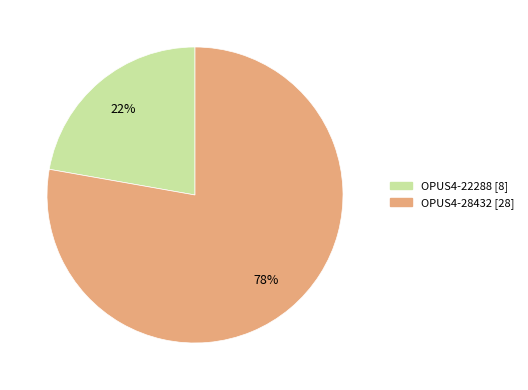

Combined, do OPUS4-22288 [8] and OPUS4-28432 [28] account for over 50%?

Yes